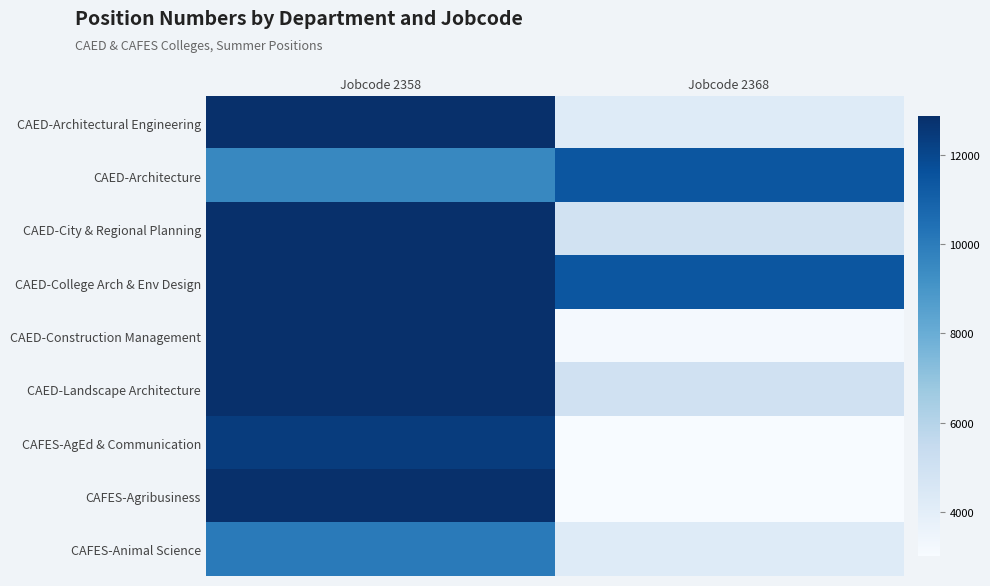

At how many categories does at least one series exceed 9345?

2